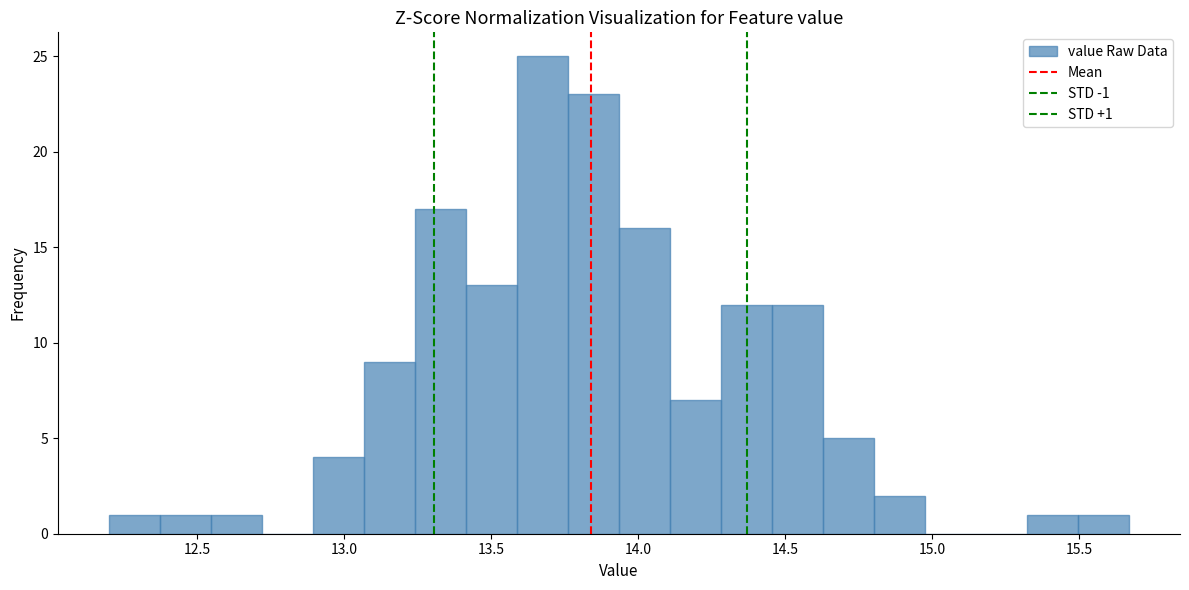

Around what value on the x-axis is the tallest bar? Give the approximate position of its centre, as read against the axis.

13.65